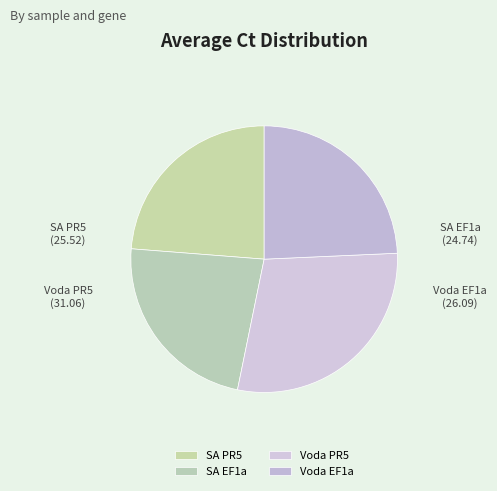

How many segments does this pie chart have?

4